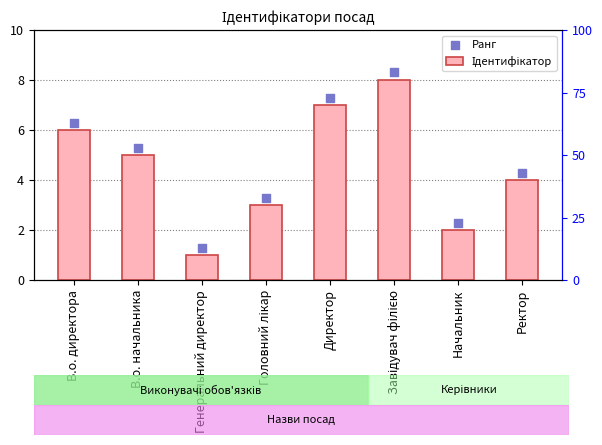

Is the value of Ідентифікатор at Начальник greater than the value of Ранг at Головний лікар?

No